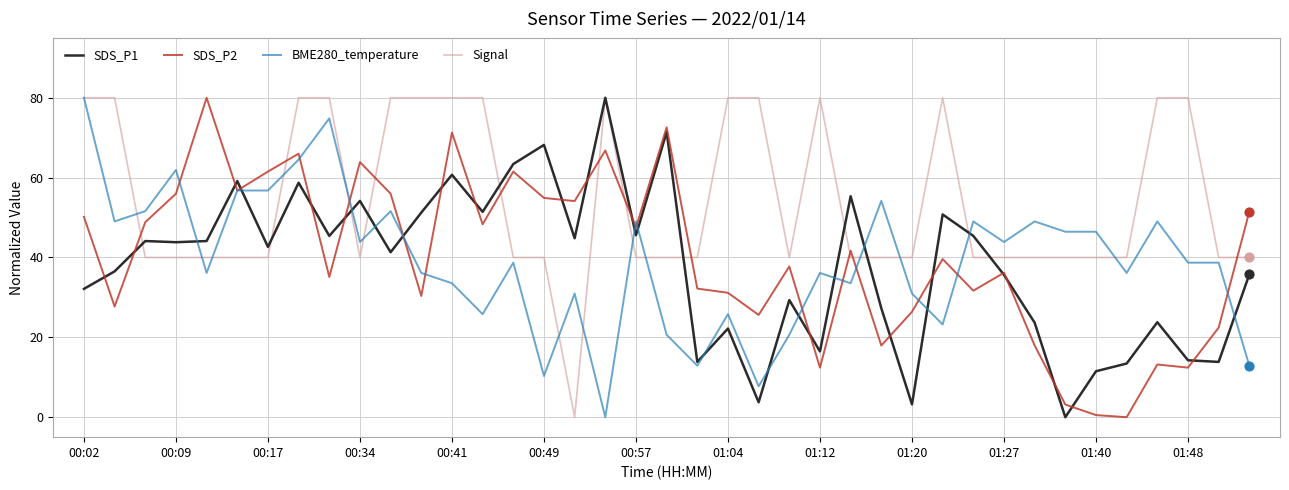

Which series has the largest total across all categories?

Signal